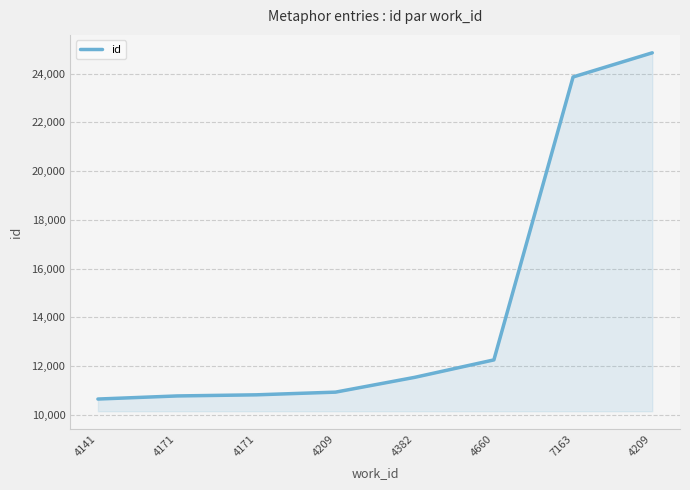

What is the smallest value displayed?

10646